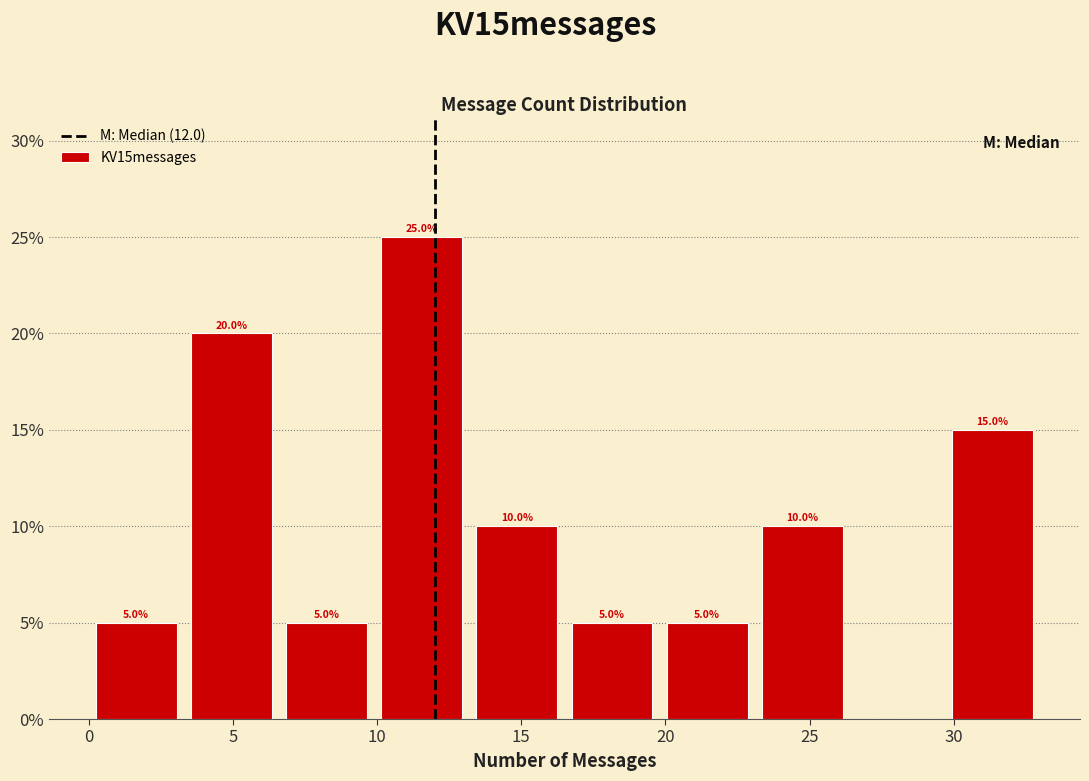

Over which range of the x-axis is the bar tallest?

9.9 to 13.2